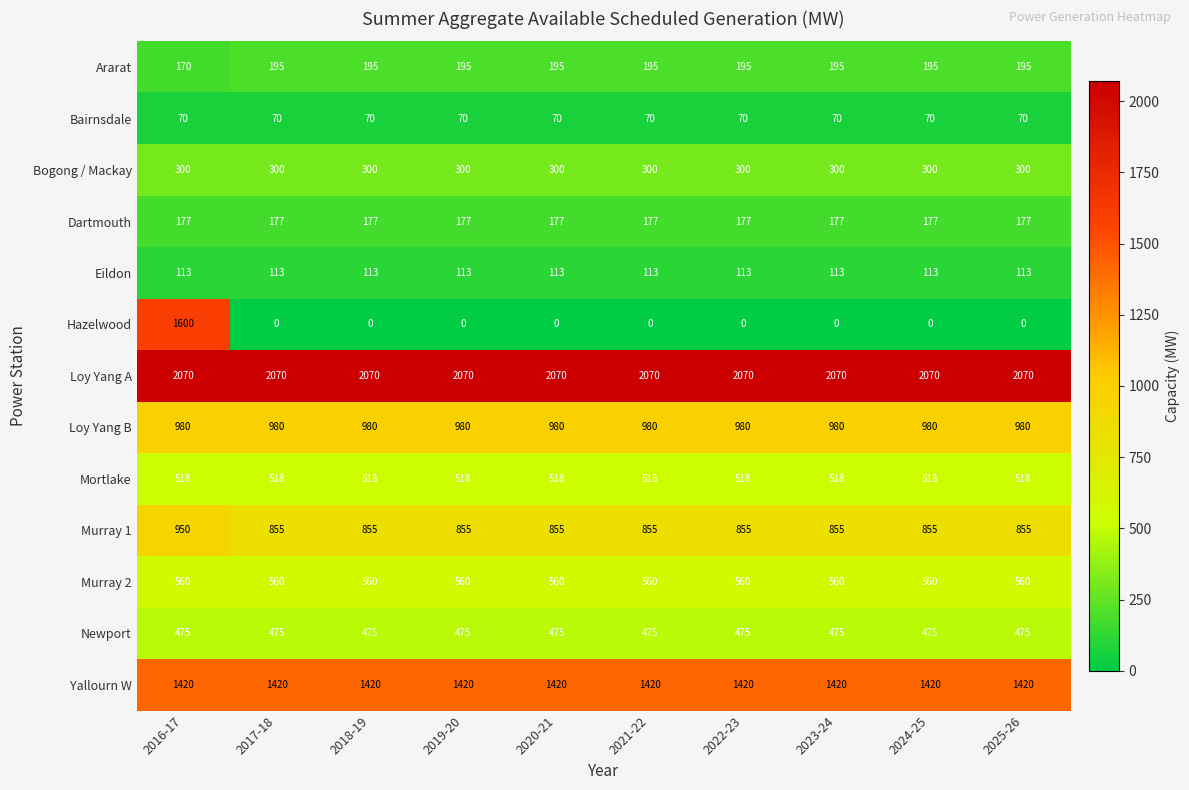

What is the minimum value for Murray 2?

560